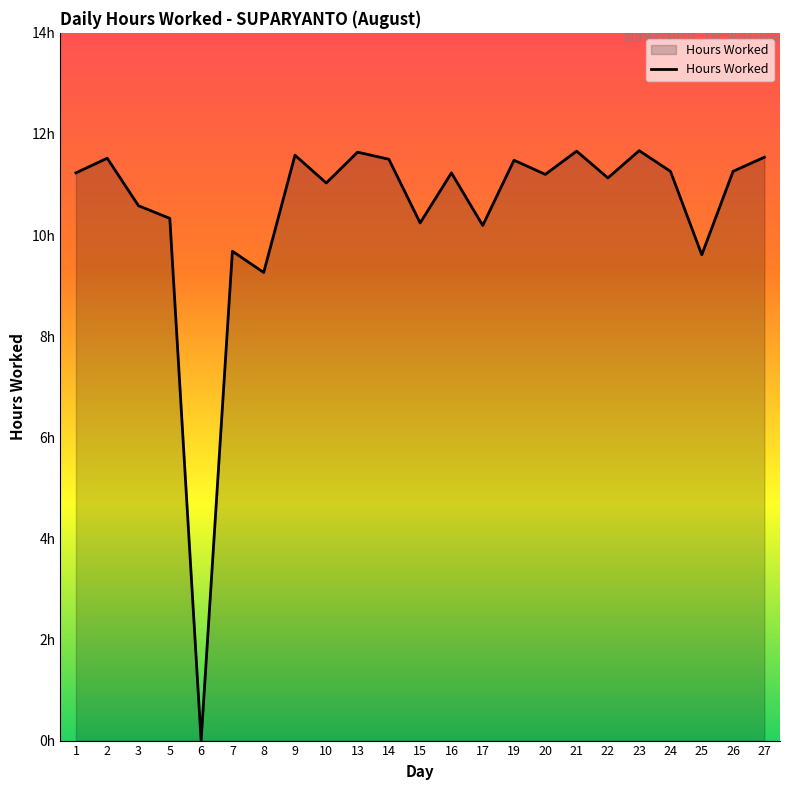

Does the chart have visible grid lines?

No